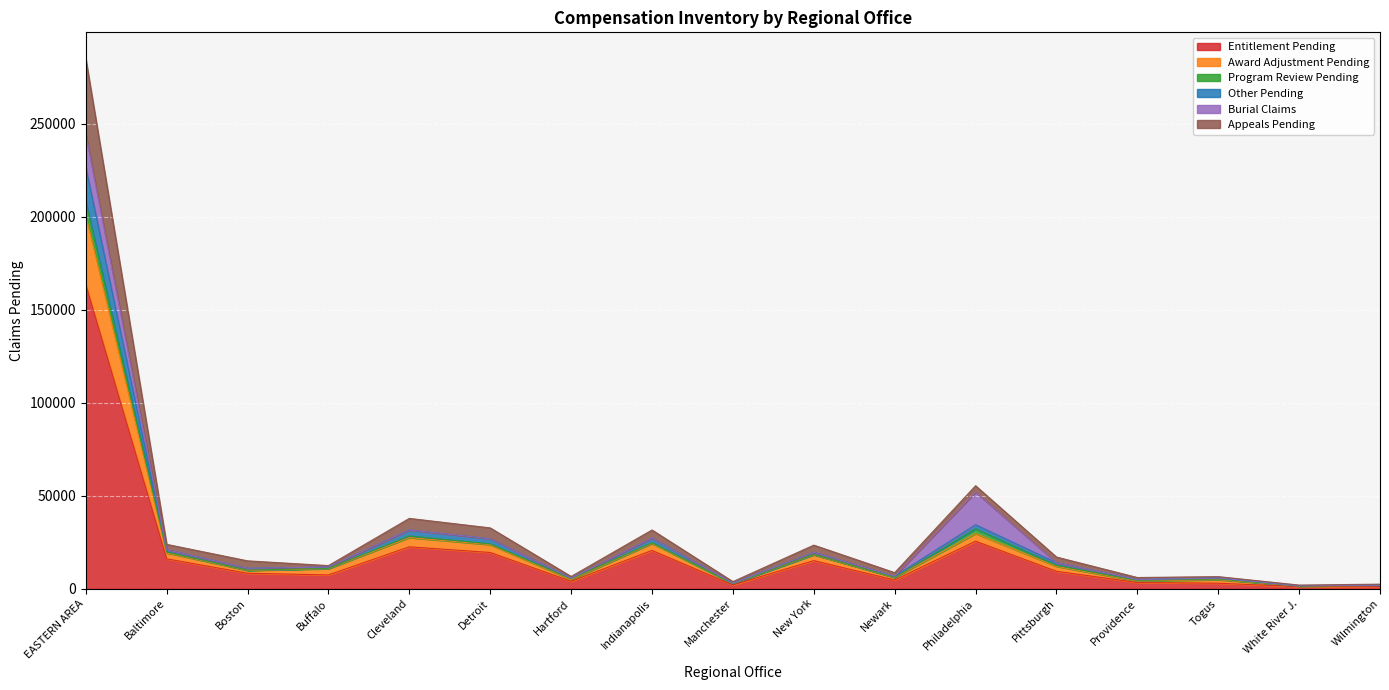

At which category is the sum across all series the highest?

EASTERN AREA